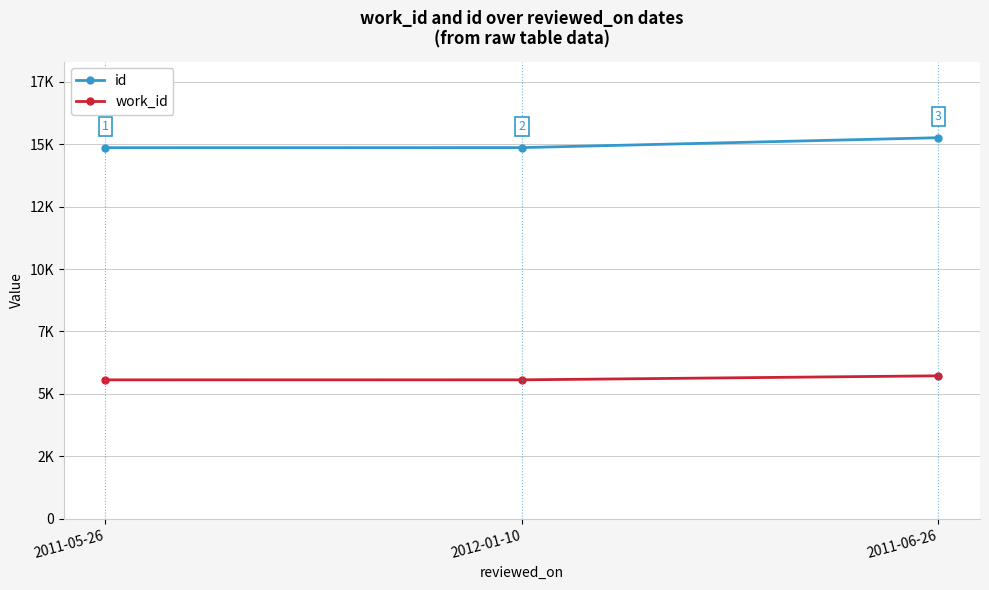

Which series has the largest range (max minus min)?

id